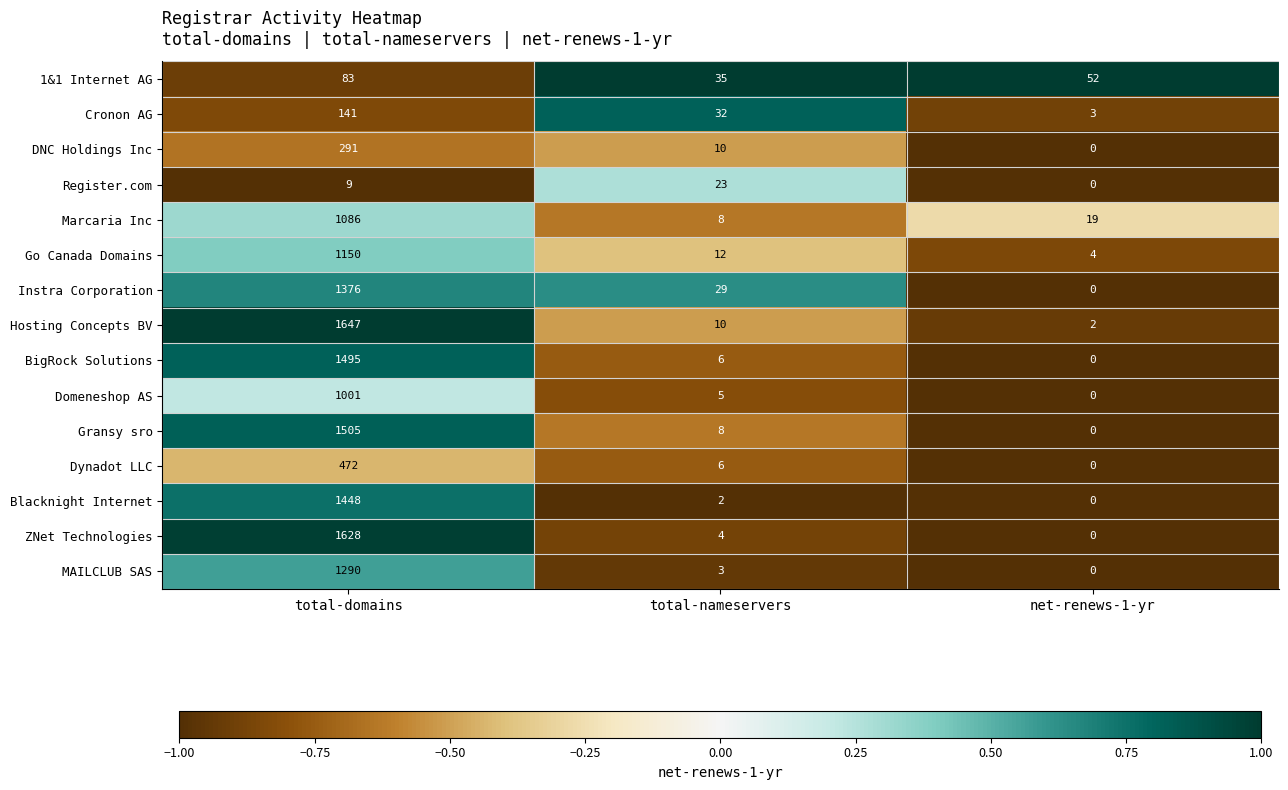

What is the total value across all series at total-nameservers?

193